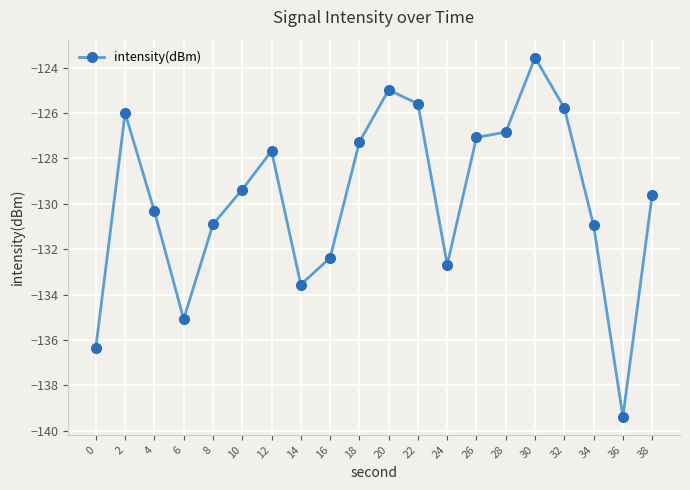

True or false: the data has more than 0 interior local peaks.

True